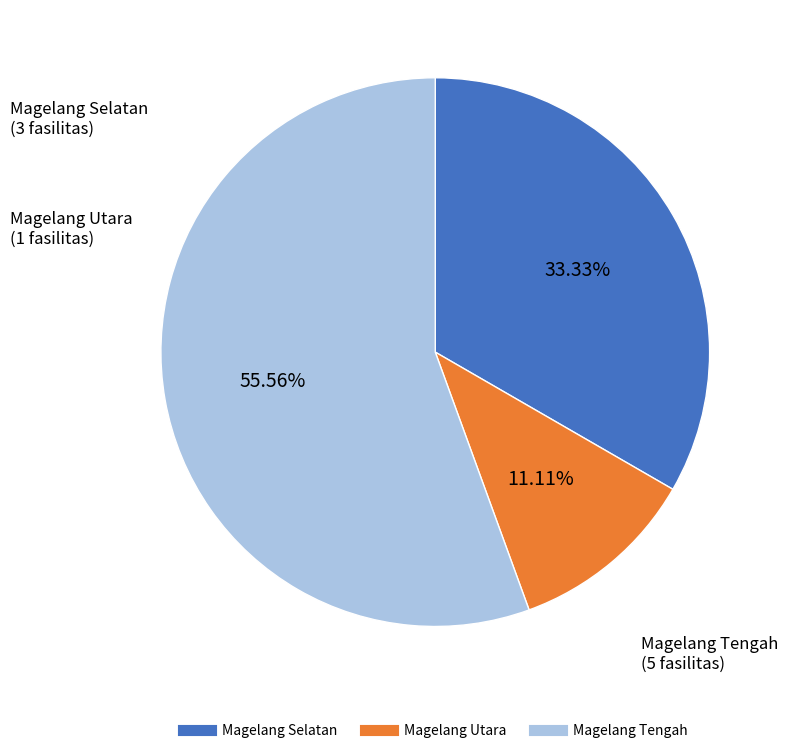

Approximately how many times larger is the value at Magelang Tengah compared to Magelang Selatan?

1.7